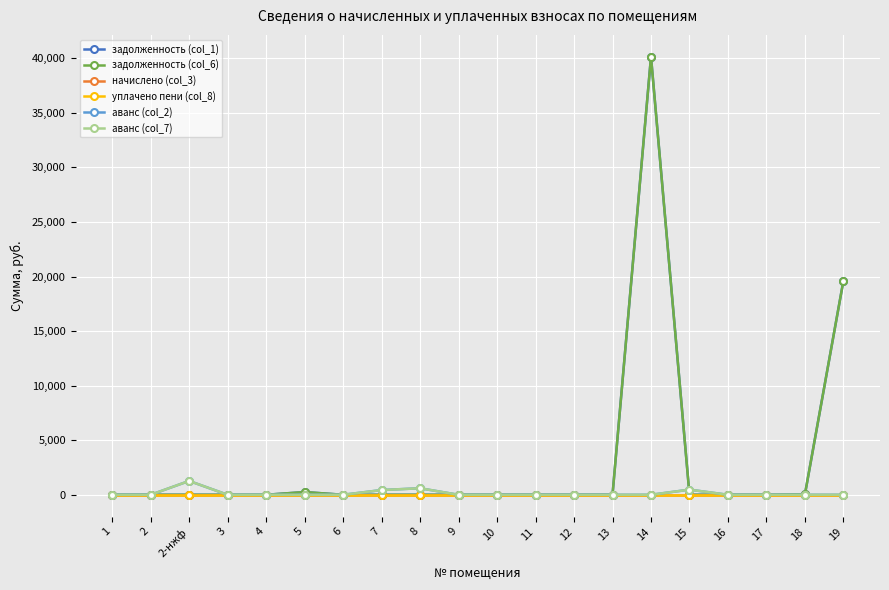

Is the value of аванс (col_2) at 3 greater than the value of задолженность (col_1) at 4?

No